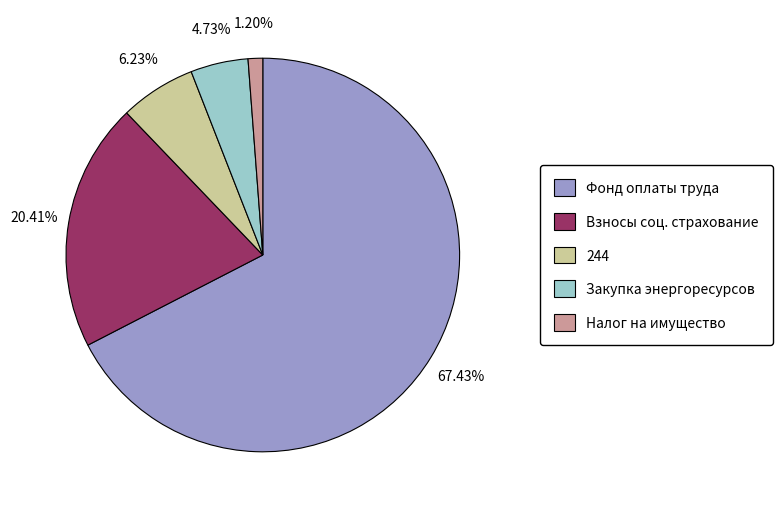

Approximately how many times larger is the value at Налог на имущество compared to Закупка энергоресурсов?

0.3